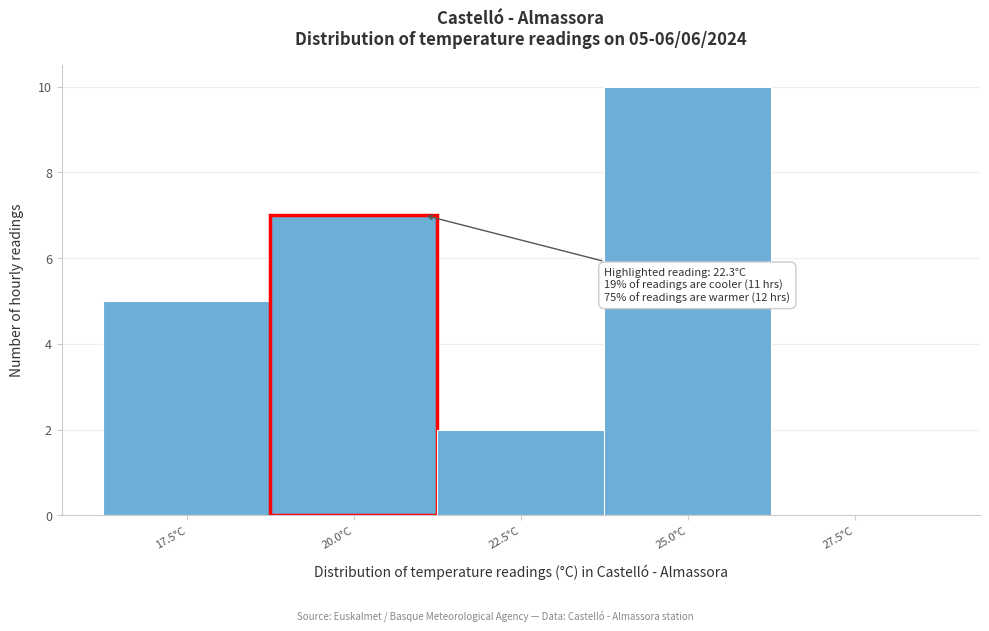

Is it true that the value at 27.5°C is 6?

False